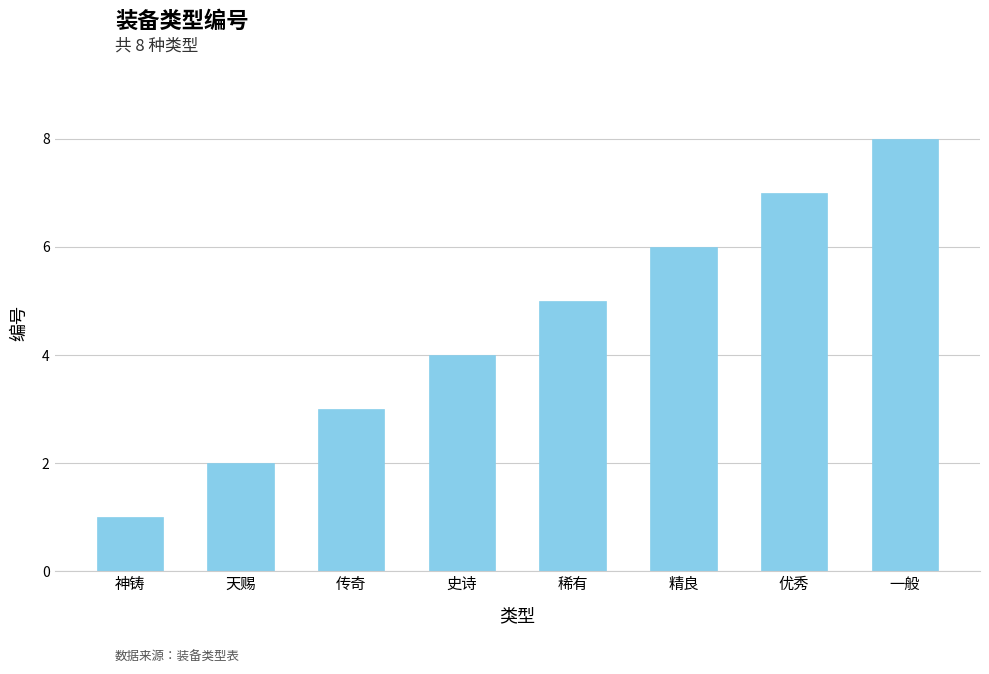

Rank the categories by value from highest to lowest.

一般, 优秀, 精良, 稀有, 史诗, 传奇, 天赐, 神铸